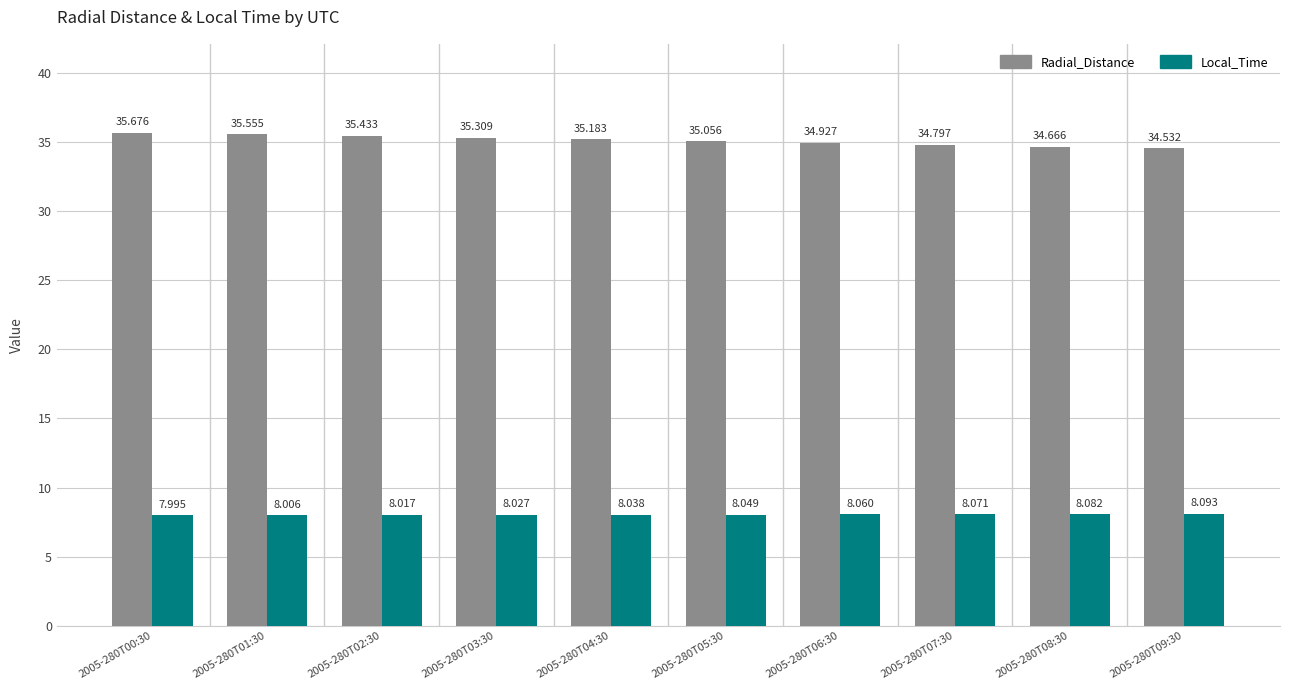

List the series in order of their peak value, lowest first.

Local_Time, Radial_Distance